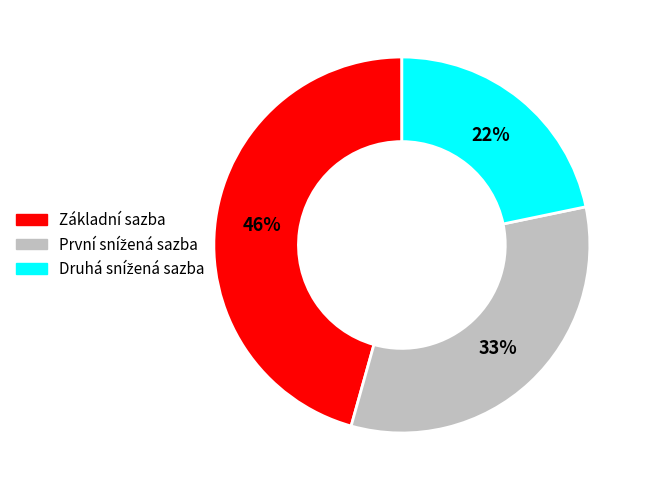

Is it true that Základní sazba is 55% of the pie?

False